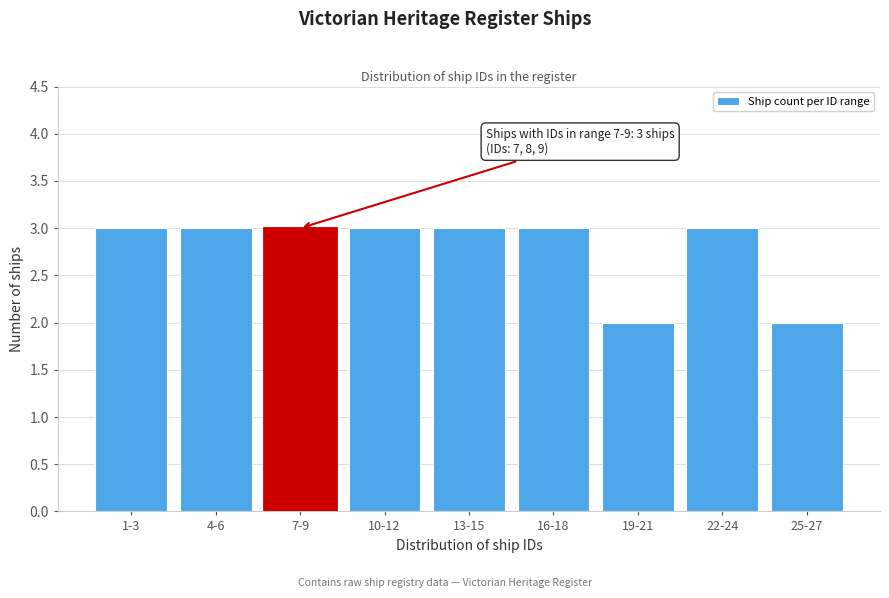

Reading left to right, transcribe all the data shown in this chart.

3	3	3	3	3	3	2	3	2